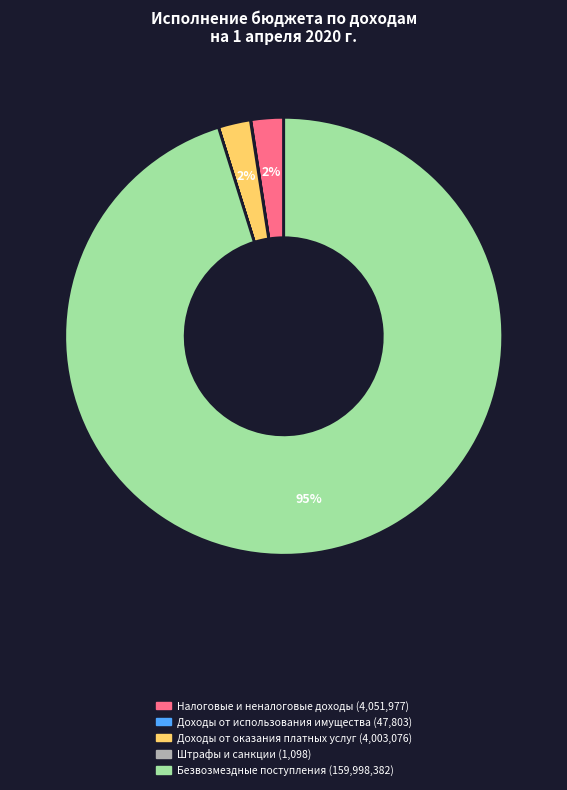

Is there any slice that represents more than half of the pie?

Yes